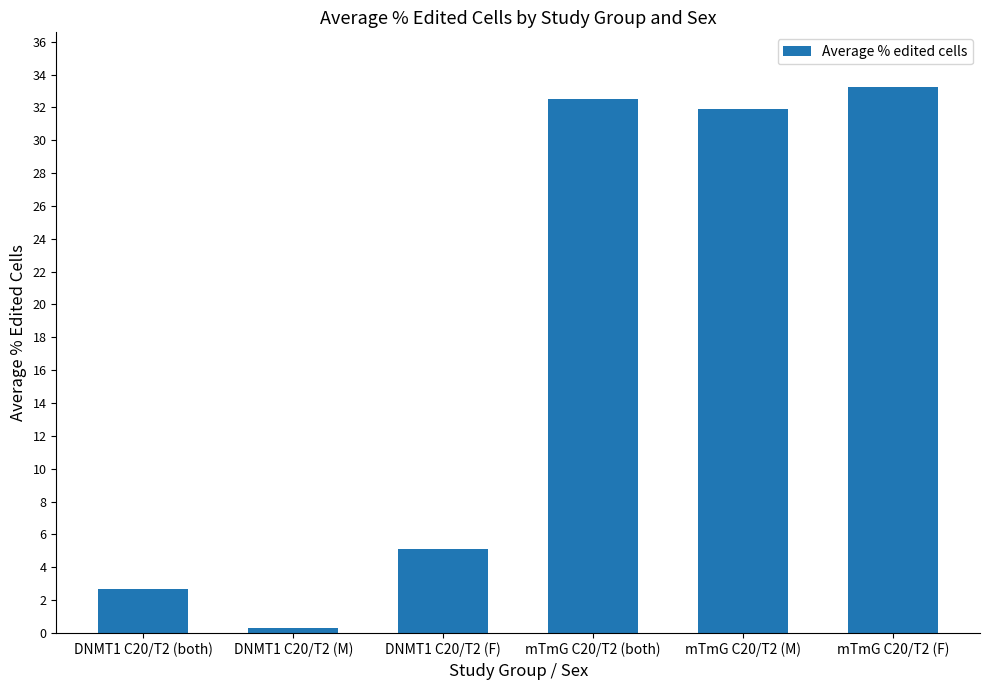

What is the sum of all values?

105.7